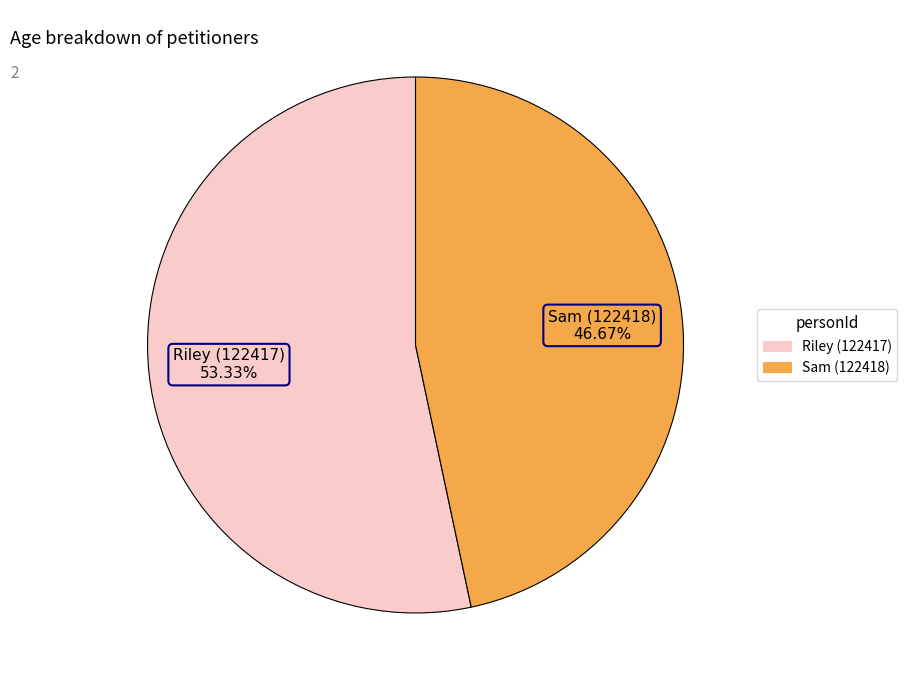

Does any single category account for the majority?

Yes